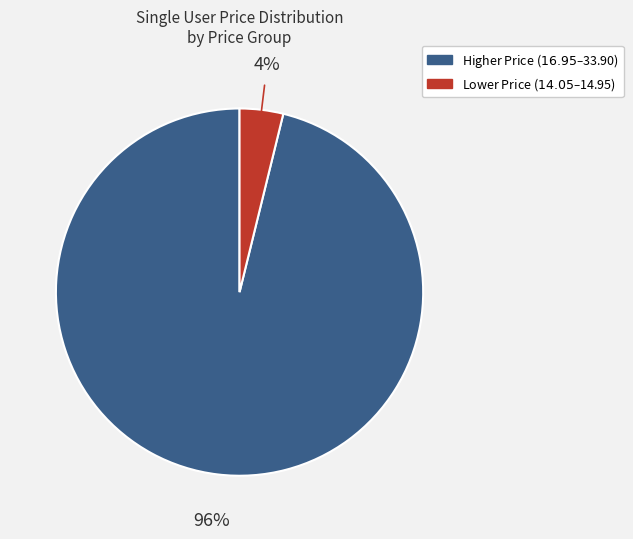

To the nearest percent, what is the difference between the largest and smallest slice percentages?

92%